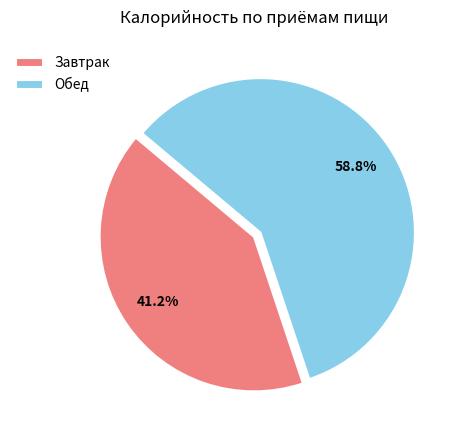

Count the number of slices in the pie.

2